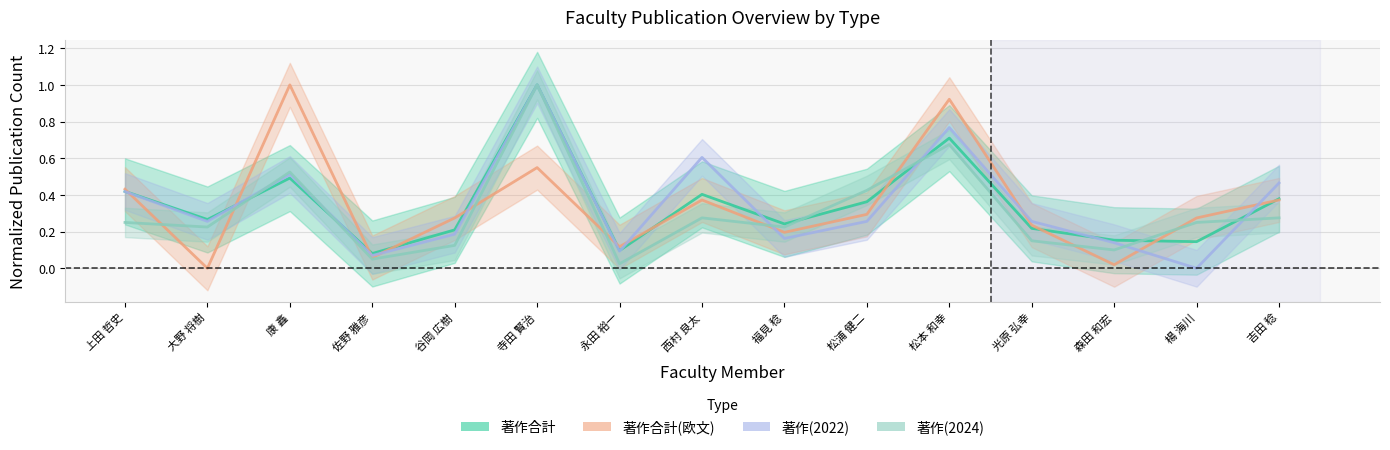

What is the difference between the 著作合計 values at 谷岡 広樹 and 松本 和幸?

0.5